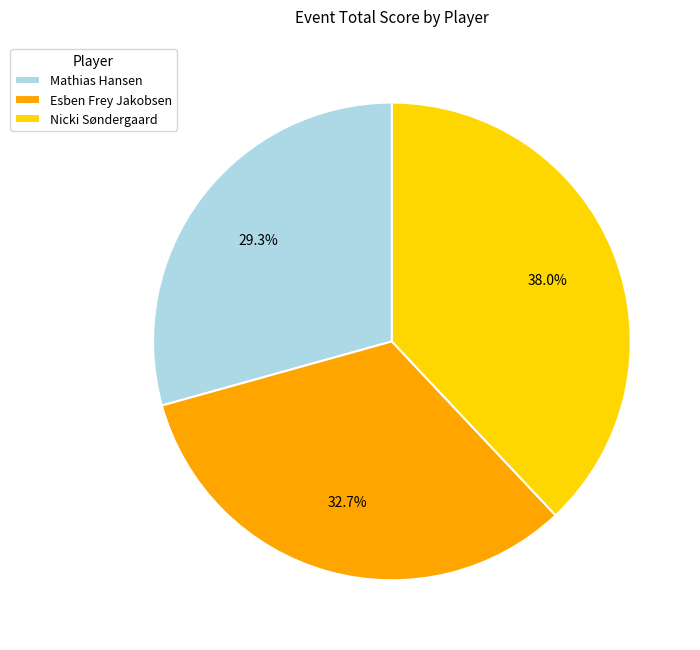

What is the smallest slice in the pie chart?

Mathias Hansen